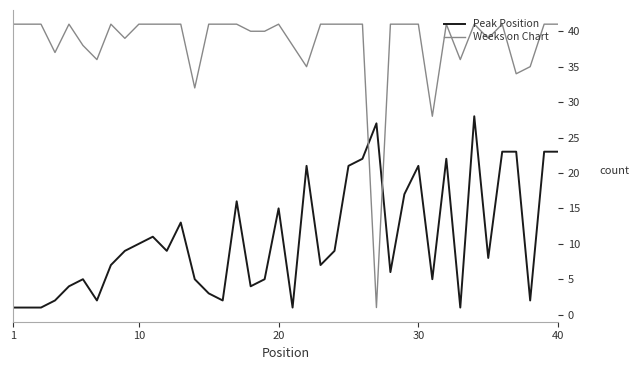

List the series in order of their overall mean, highest first.

Weeks on Chart, Peak Position